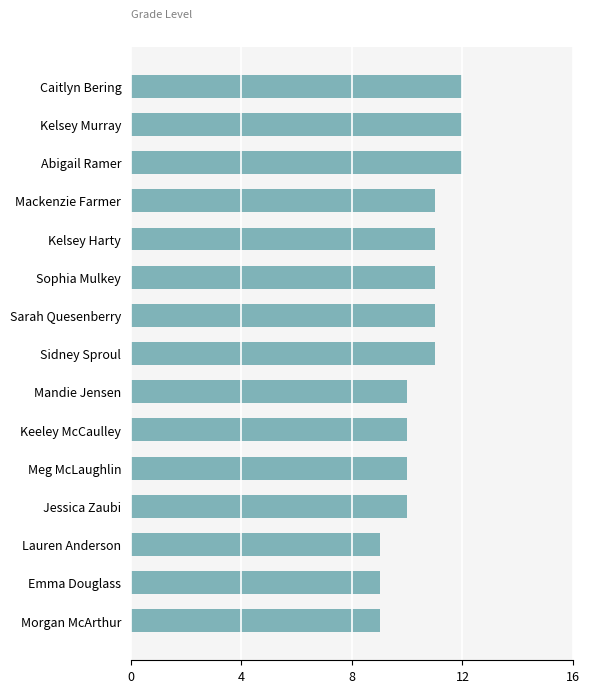

What is the smallest value displayed?

9